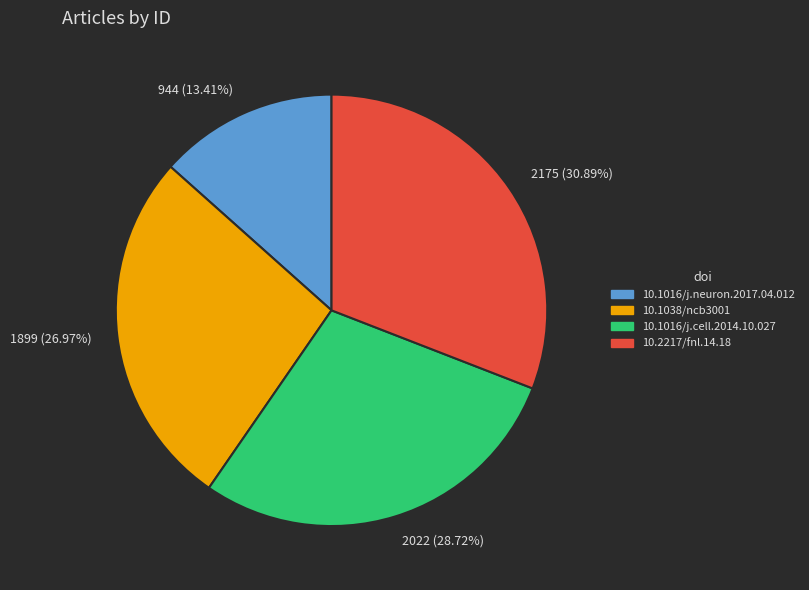

Rank the categories by value from lowest to highest.

944 (13.41%), 1899 (26.97%), 2022 (28.72%), 2175 (30.89%)